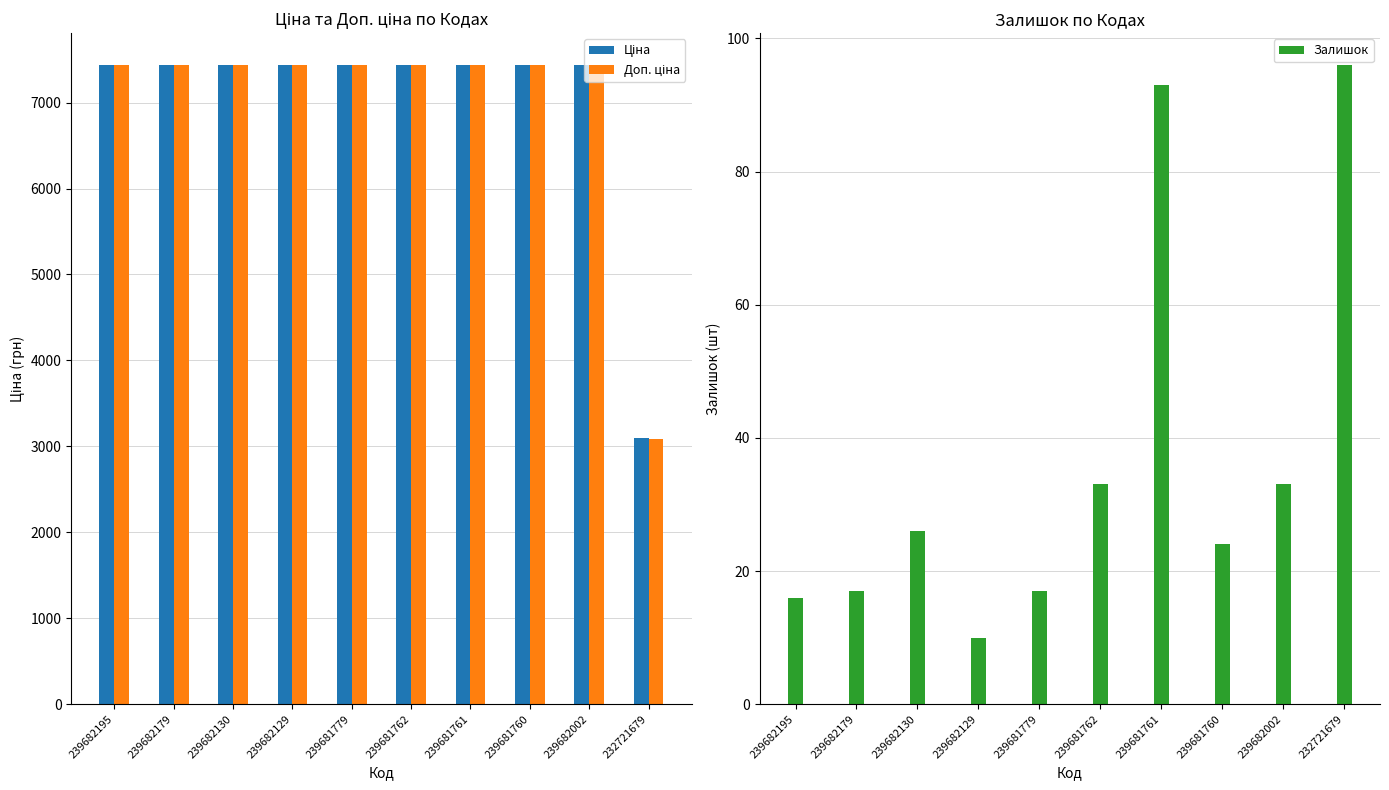

Is the value of Ціна at 239682002 greater than the value of Залишок at 239681762?

Yes